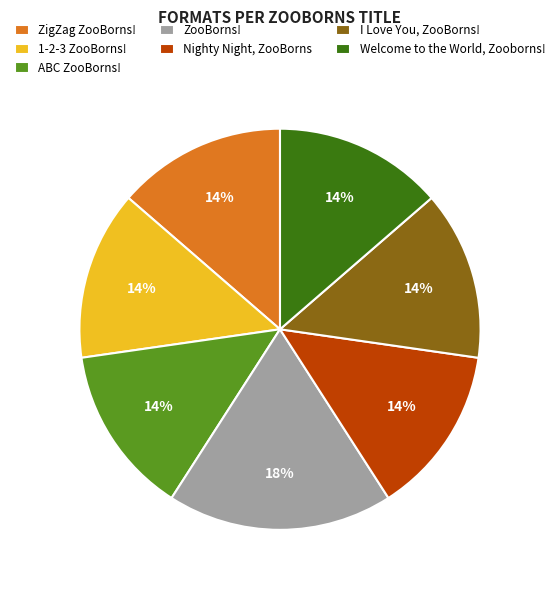

To the nearest percent, what portion does Welcome to the World, Zooborns! represent?

14%